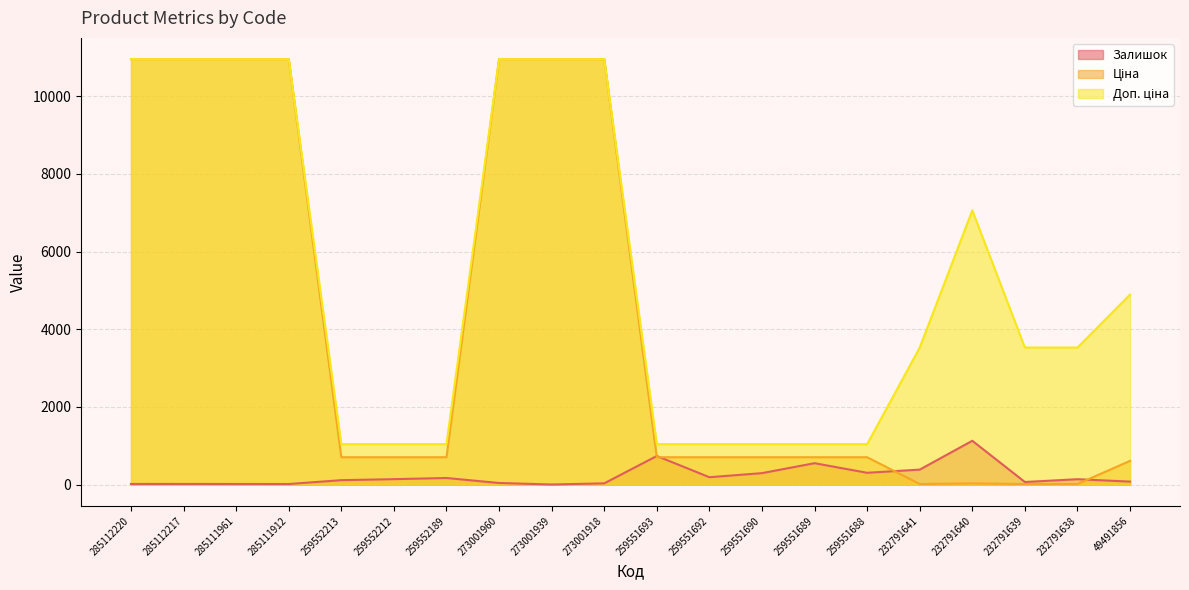

True or false: Залишок and Доп. ціна cross at least once.

False